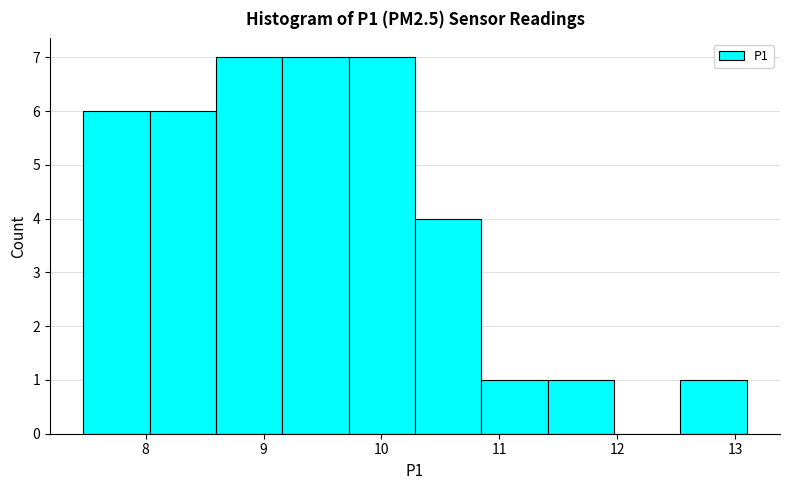

Reading left to right, transcribe this chart: for each bar, give the range it covers on the x-axis and its height. Neither the bar edges nor the heights are printed on the chart, so give them approximately, as read against the axes.

7.5 to 8.0: 6
8.0 to 8.6: 6
8.6 to 9.2: 7
9.2 to 9.7: 7
9.7 to 10.3: 7
10.3 to 10.8: 4
10.8 to 11.4: 1
11.4 to 12.0: 1
12.0 to 12.5: 0
12.5 to 13.1: 1